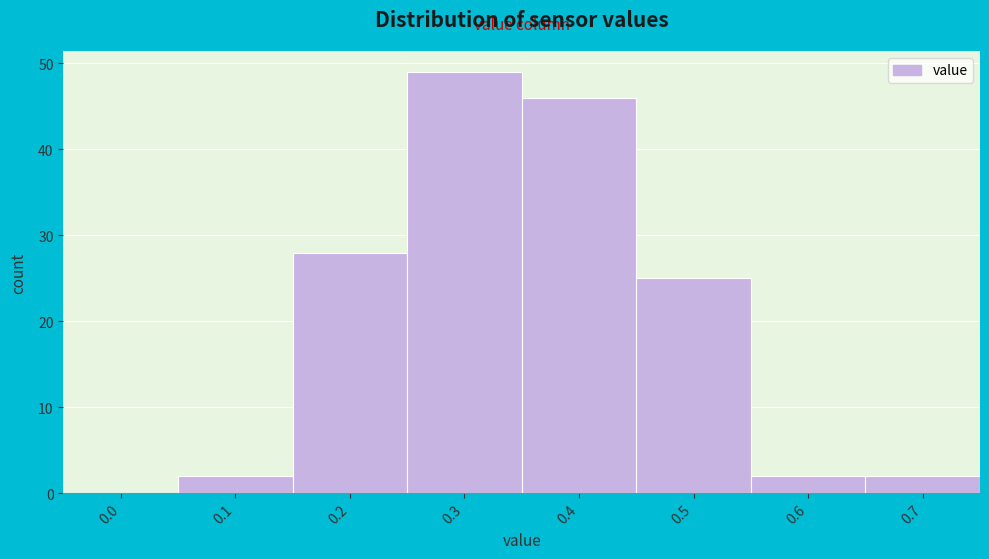

Reading left to right, transcribe all the data shown in this chart.

0.0=0	0.1=2	0.2=28	0.3=49	0.4=46	0.5=25	0.6=2	0.7=2